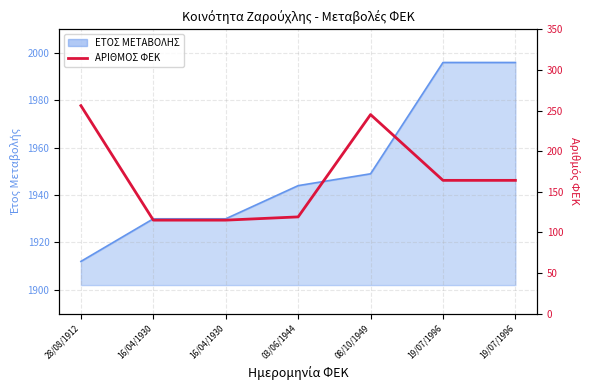

Reading left to right, list all the values displayed in this chart.

256	115	115	119	245	164	164